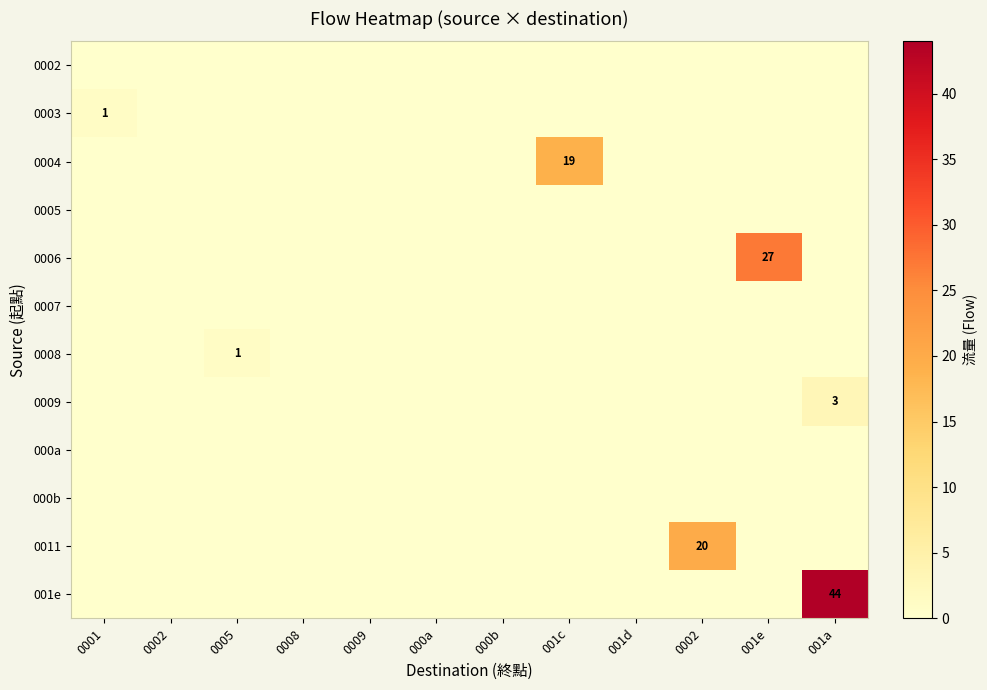

Which category has the lowest value in the 0003 series?

0002